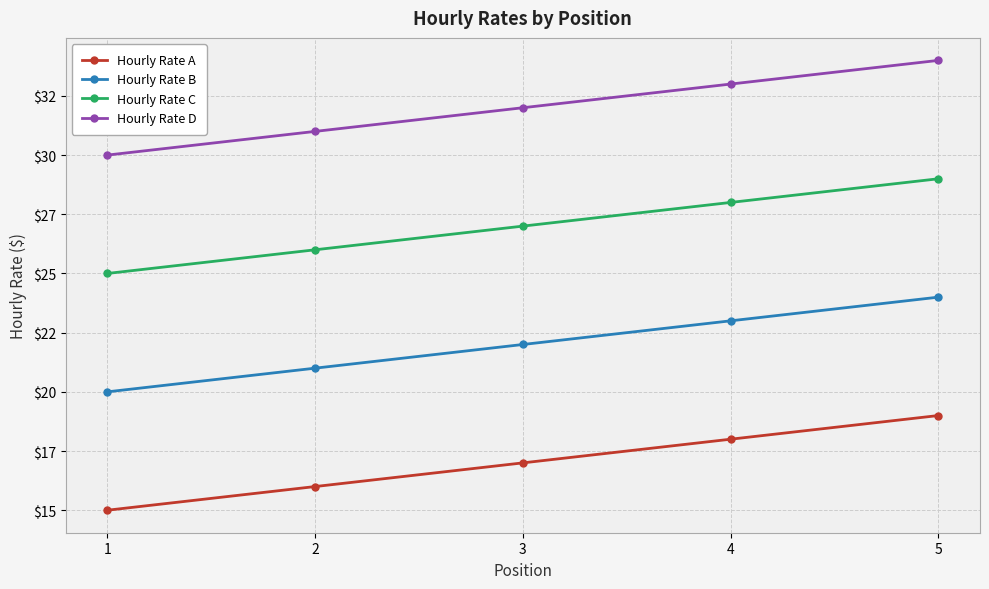

The Hourly Rate D series shows 33 at 4. True or false?

True